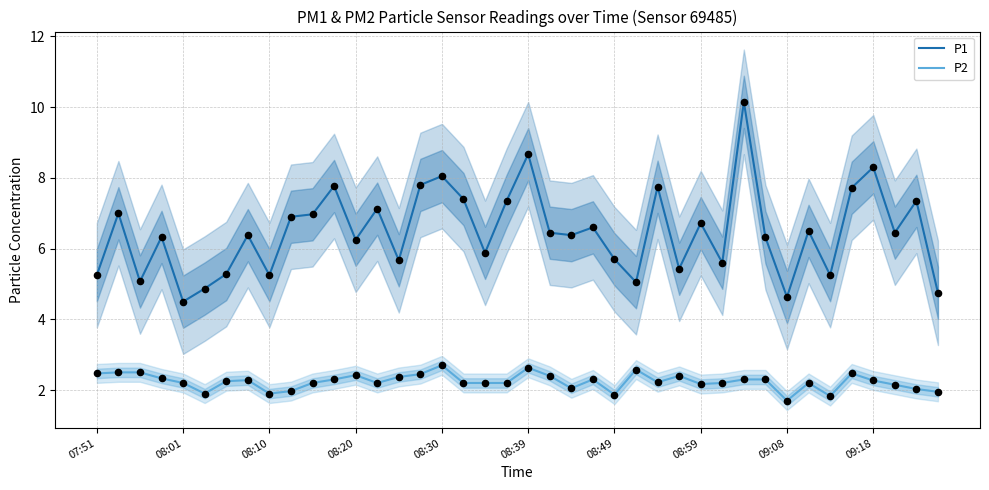

What are all the series names shown in the legend?

P1, P2